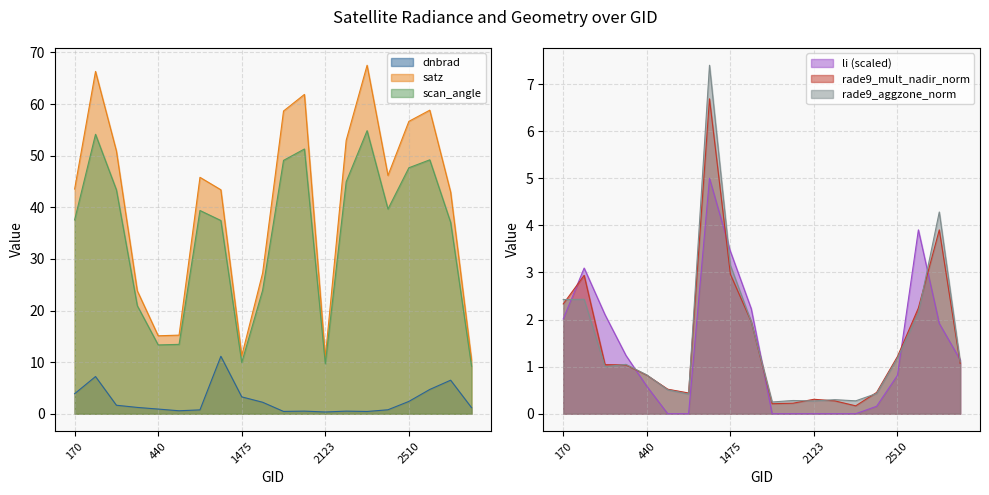

What is the average value of the rade9_aggzone_norm series?

1.6